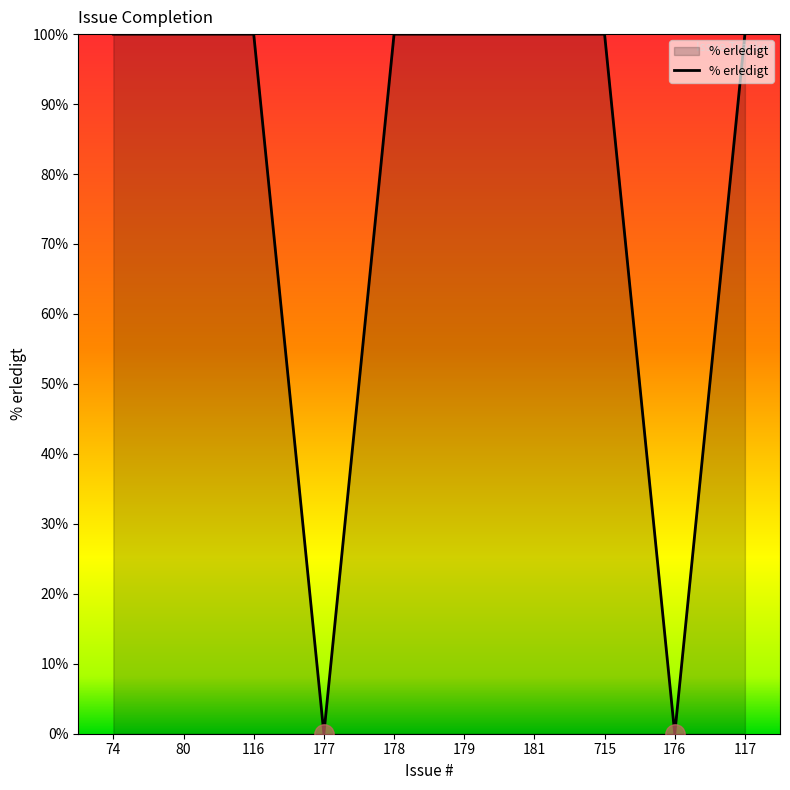

Does the chart have visible grid lines?

No